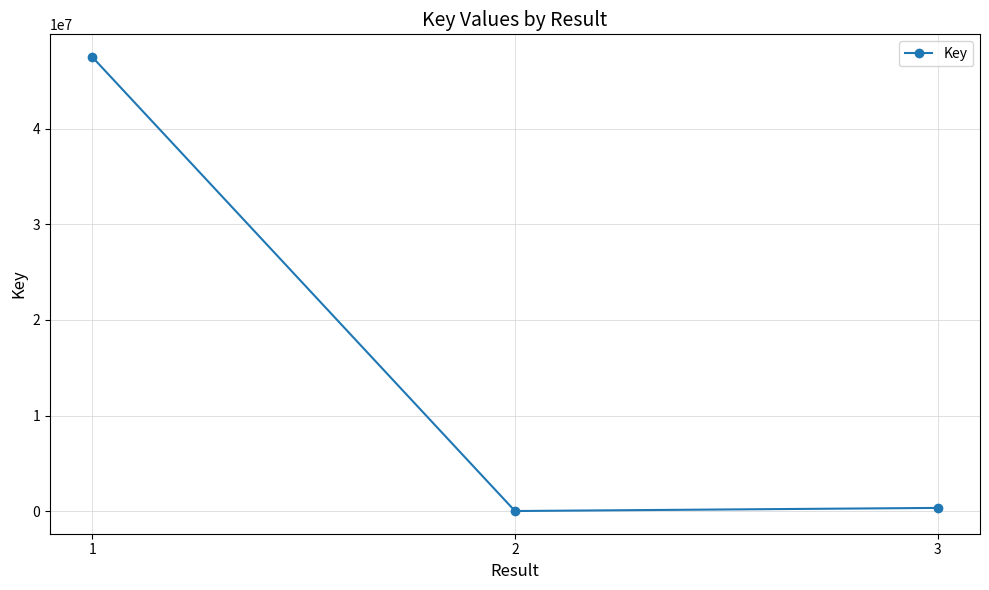

Where does the data first go above 331160?

1